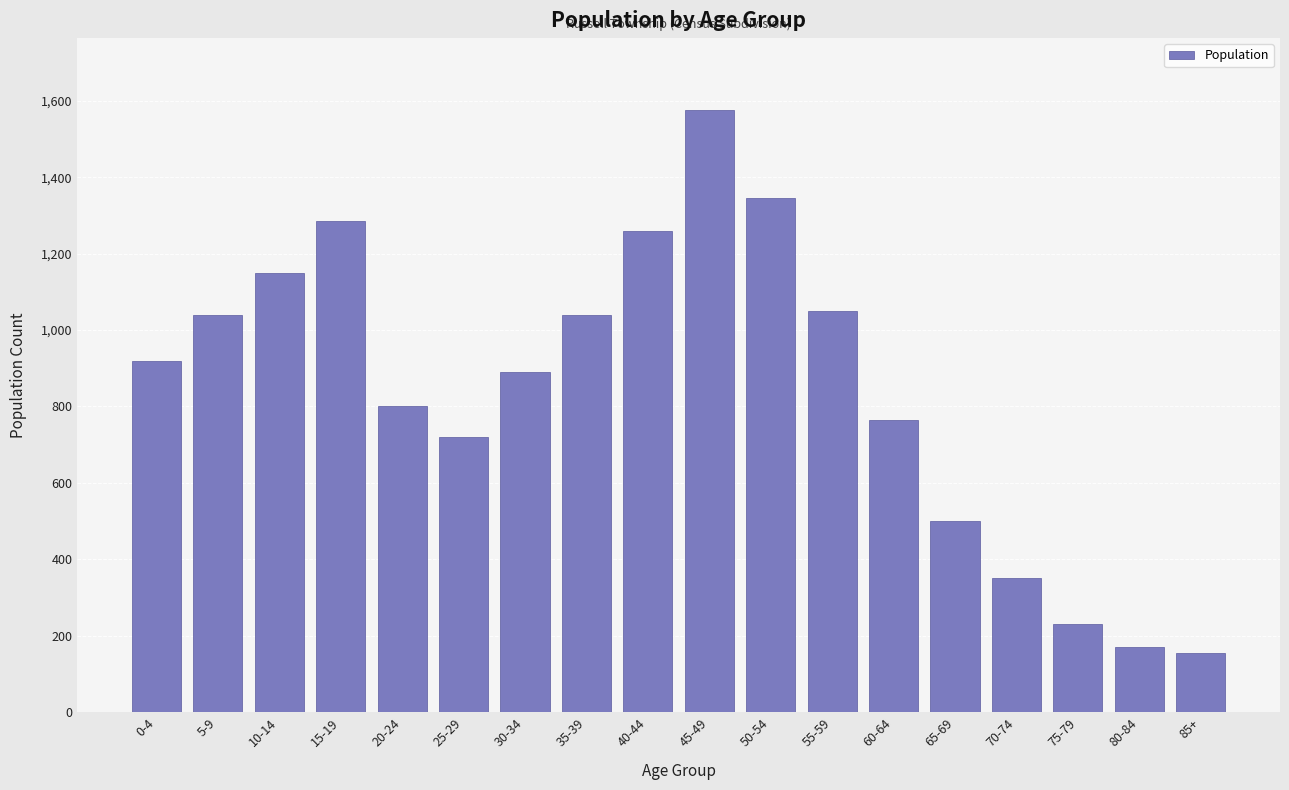

Reading left to right, transcribe all the data shown in this chart.

920	1040	1150	1285	800	720	890	1040	1260	1575	1345	1050	765	500	350	230	170	155